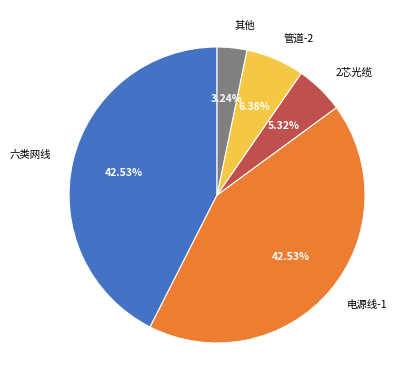

Which category has the smallest portion of the pie?

其他